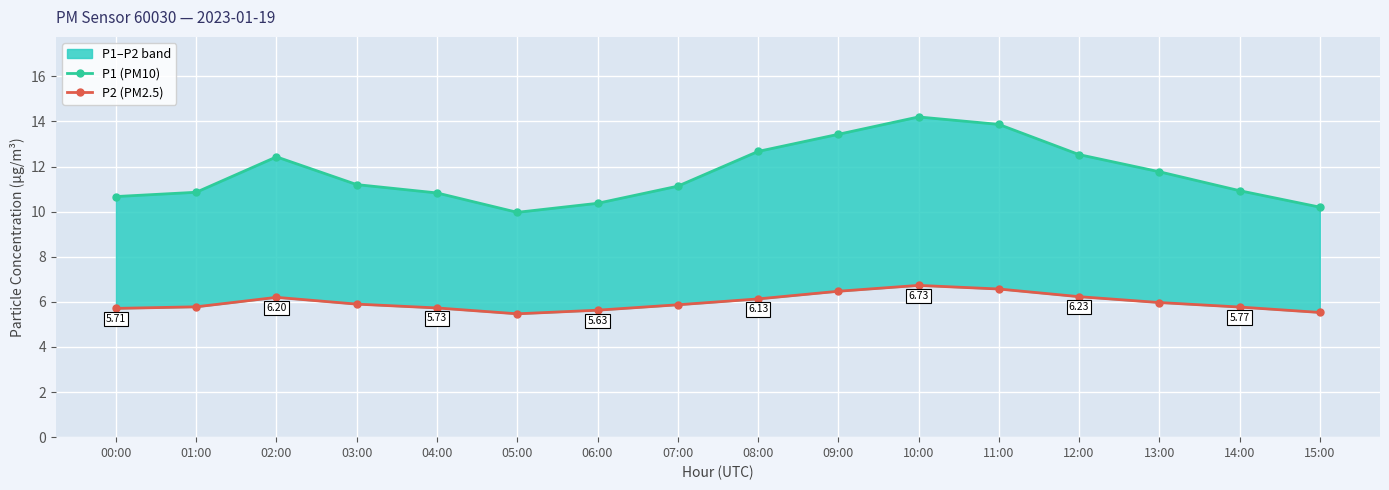

At which category is the sum across all series the highest?

10:00